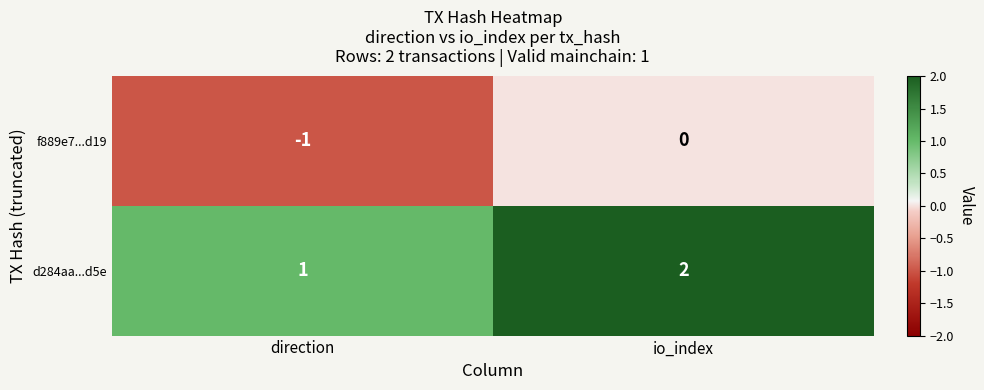

Rank the series at direction from highest to lowest value.

d284aa...d5e, f889e7...d19